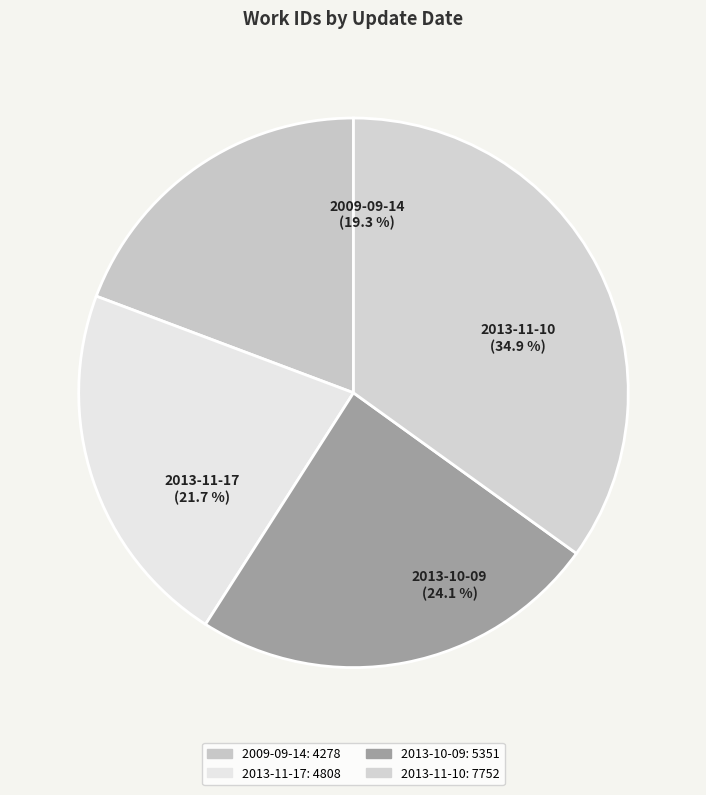

Rank the categories by value from highest to lowest.

2013-11-10, 2013-10-09, 2013-11-17, 2009-09-14